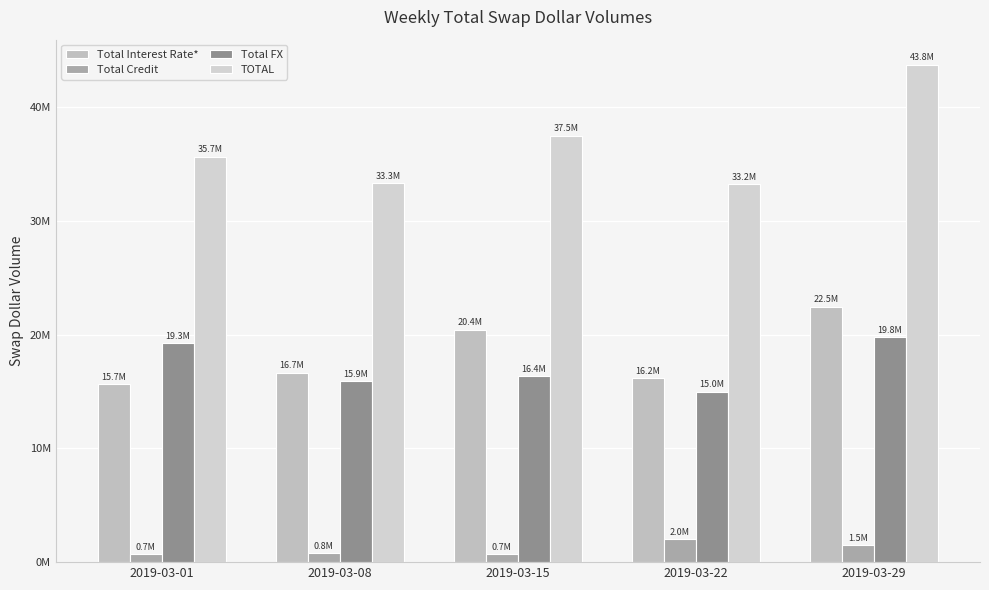

Are the bars grouped side by side (vs. stacked)?

Yes